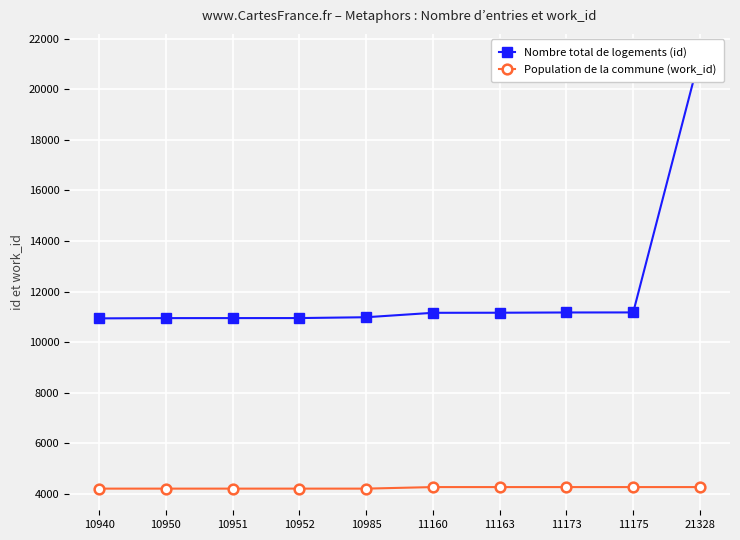

Where is Population de la commune (work_id) nearest to the value 4241?

10940